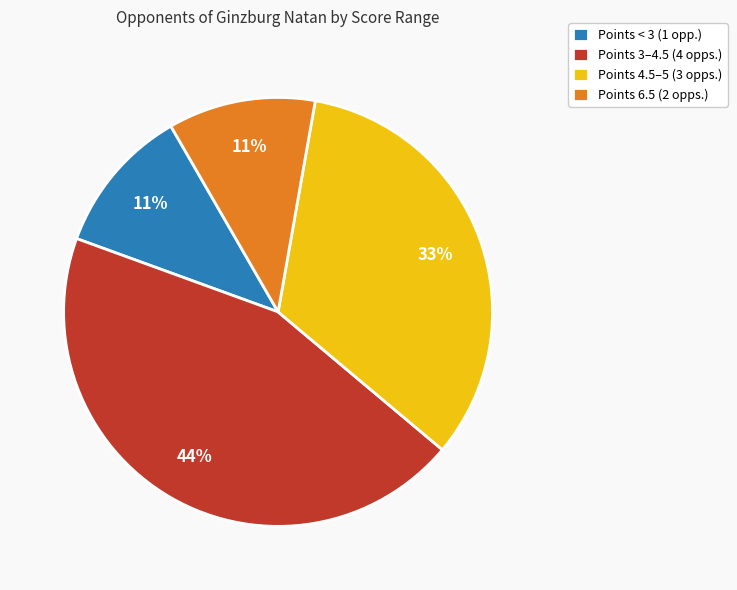

How many slices are in this pie chart?

4